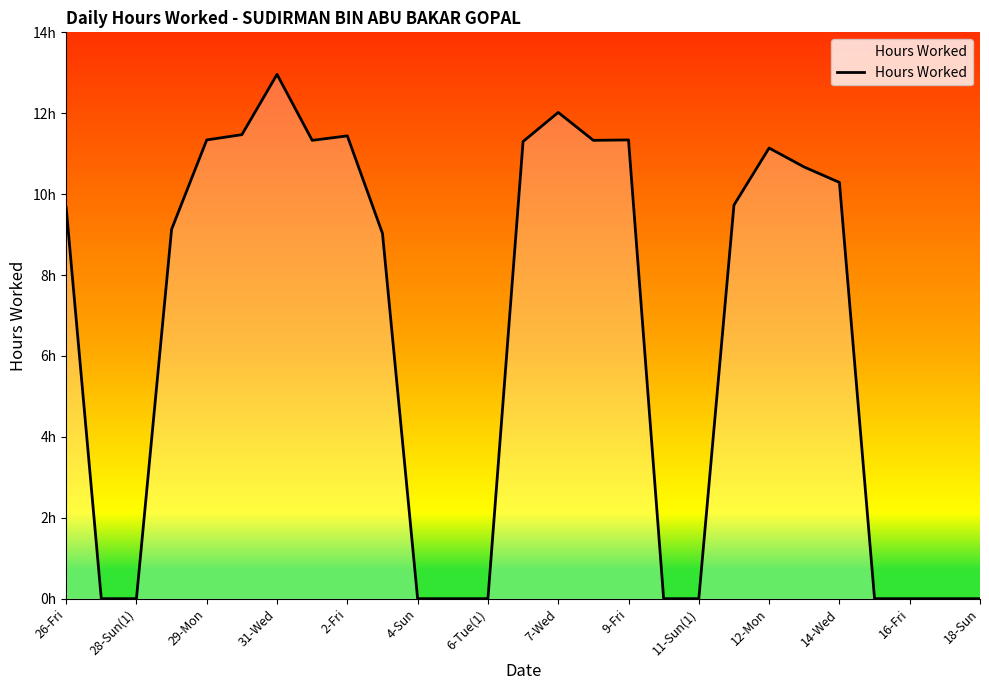

Does the chart have visible grid lines?

No